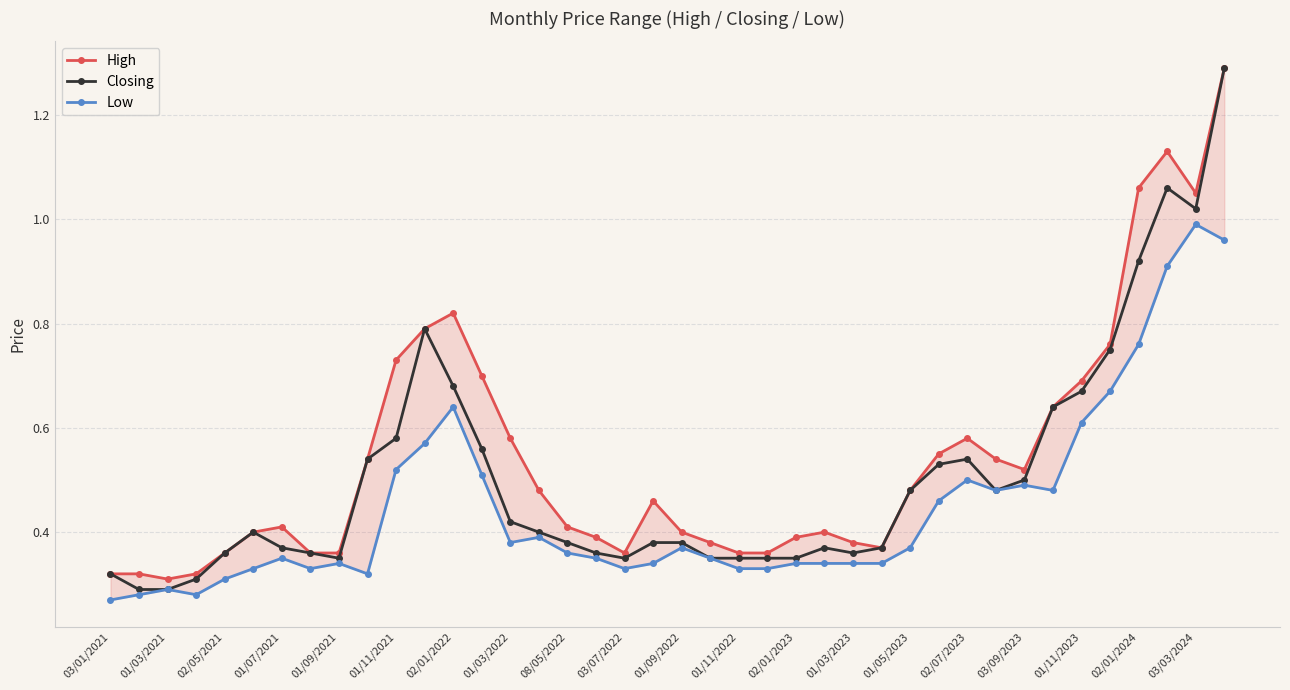

True or false: Closing has a value of 0.2 at 01/11/2021.

False